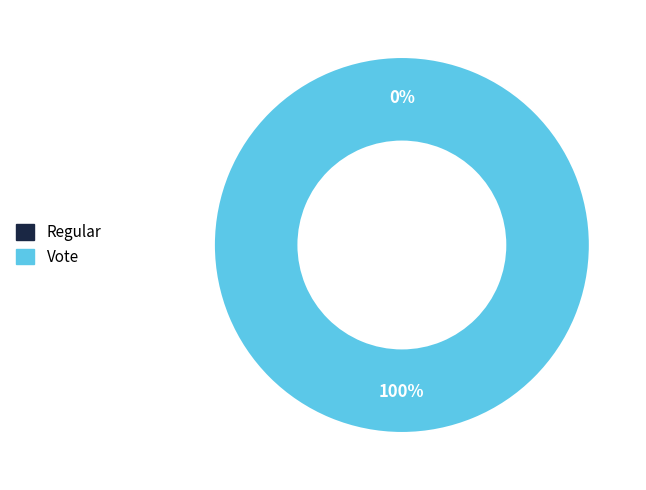

Which category accounts for the majority?

Vote